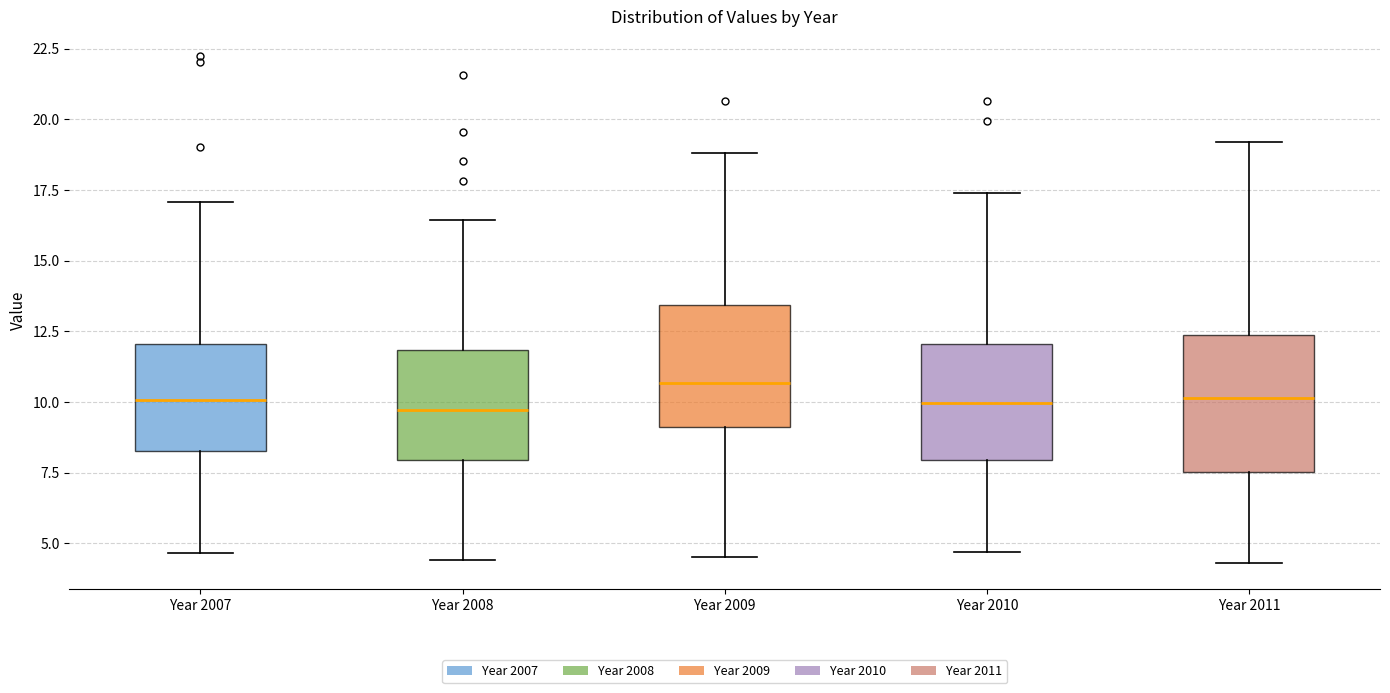

Comparing the boxes themselves (not the whiskers), which one is the tallest?

Year 2011